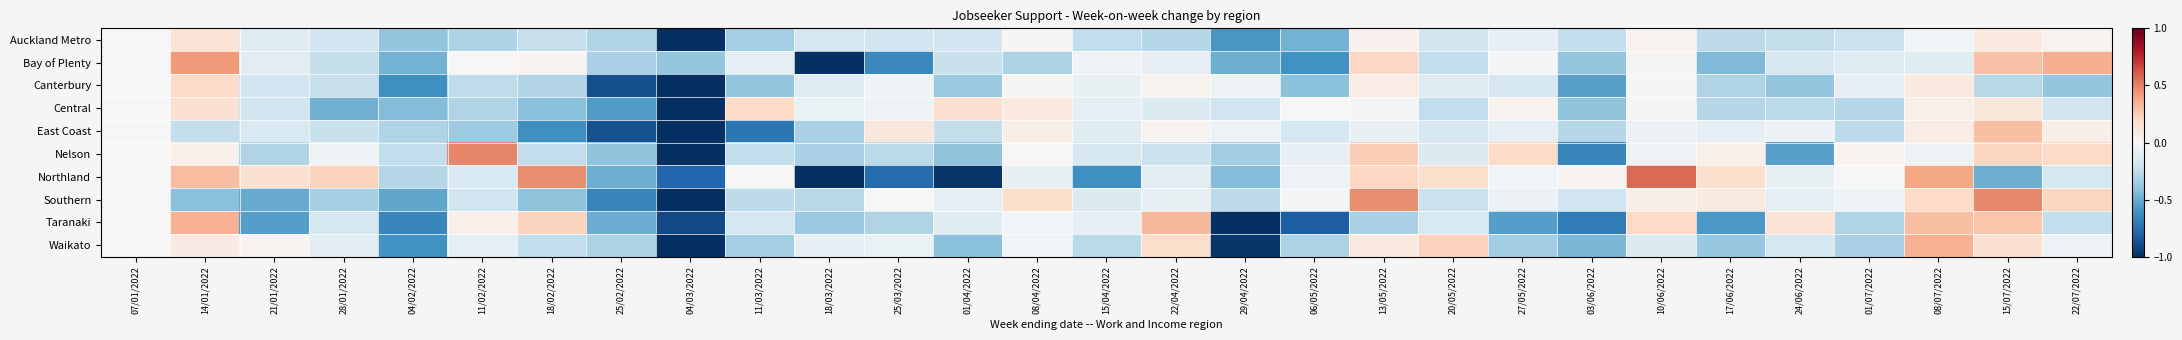

Rank the series at 01/04/2022 from highest to lowest value.

Central, Southern, Taranaki, Auckland Metro, Bay of Plenty, East Coast, Canterbury, Nelson, Waikato, Northland